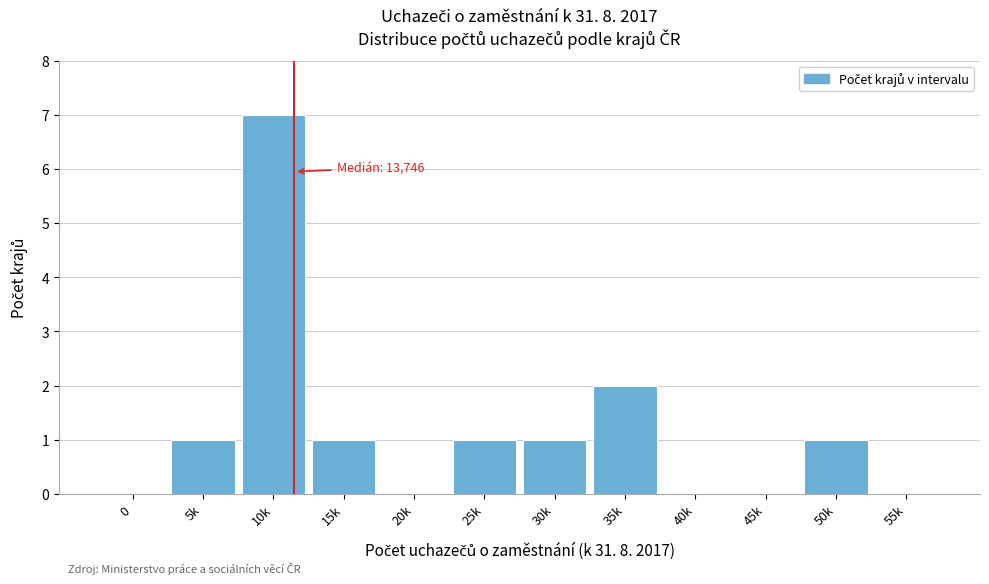

Reading left to right, transcribe all the data shown in this chart.

0=0	5k=1	10k=7	15k=1	20k=0	25k=1	30k=1	35k=2	40k=0	45k=0	50k=1	55k=0